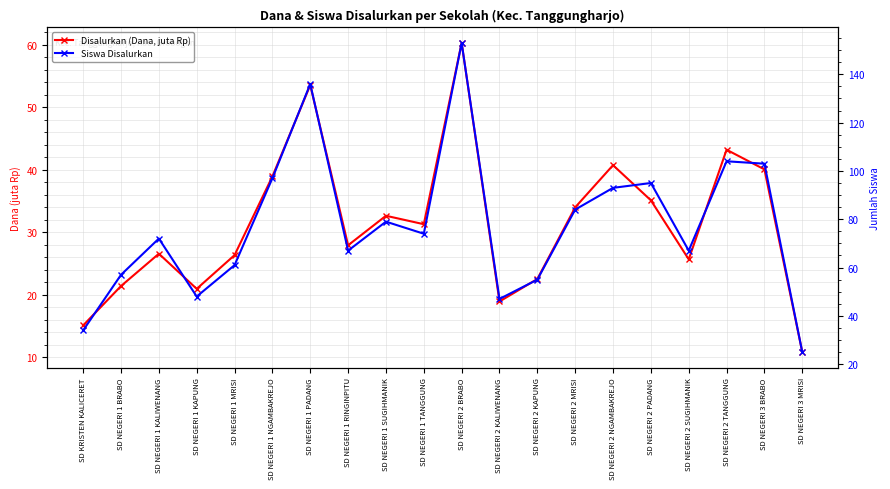

How many interior local peaks does the Disalurkan (Dana, juta Rp) series have?

6